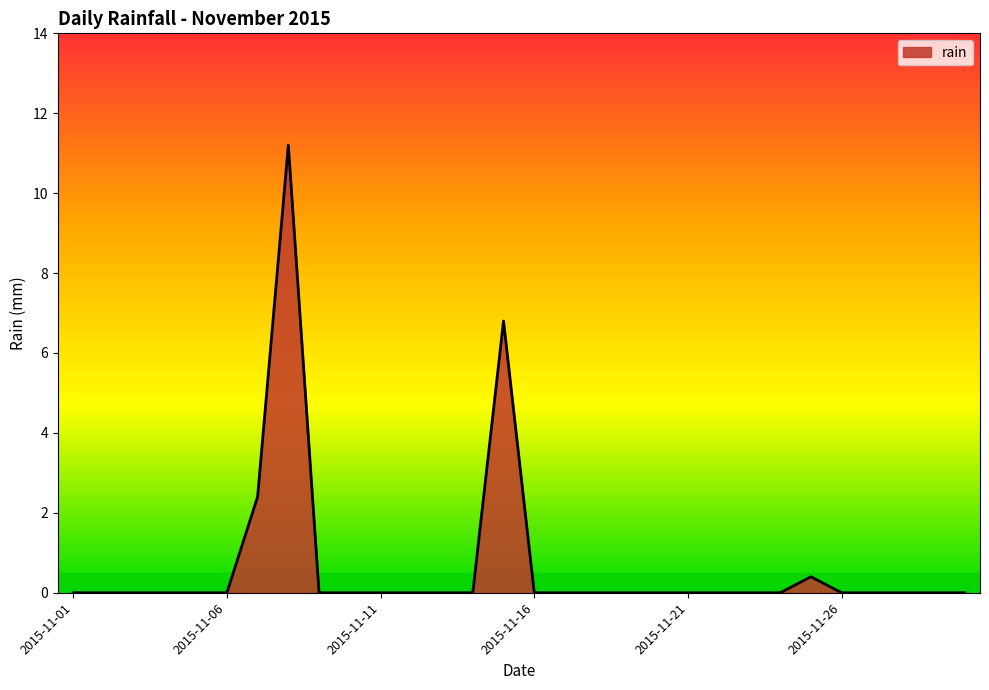

What is the maximum value shown in the chart?

11.2